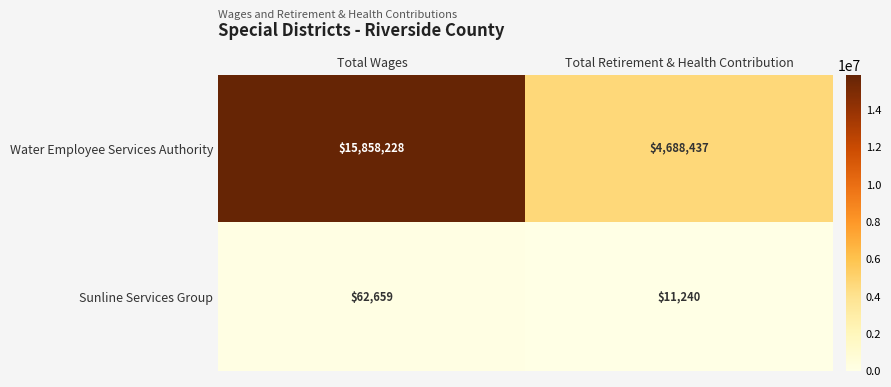

True or false: Water Employee Services Authority has a value of 4688437 at Total Retirement & Health Contribution.

True